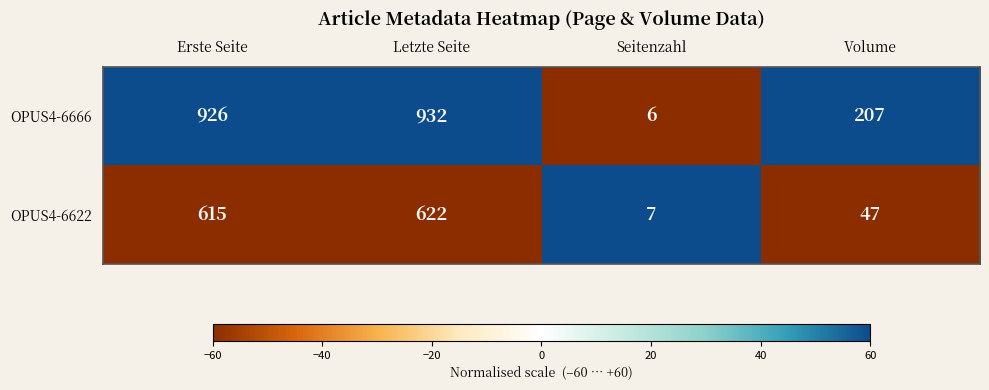

Reading left to right, transcribe all the data shown in this chart.

OPUS4-6666: 926	932	6	207
OPUS4-6622: 615	622	7	47